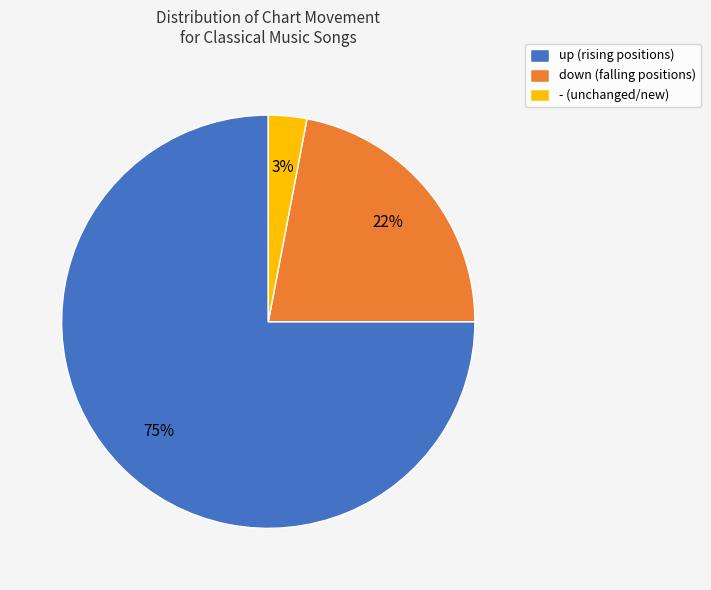

What is the ratio of the value at down to the value at -?

7.3